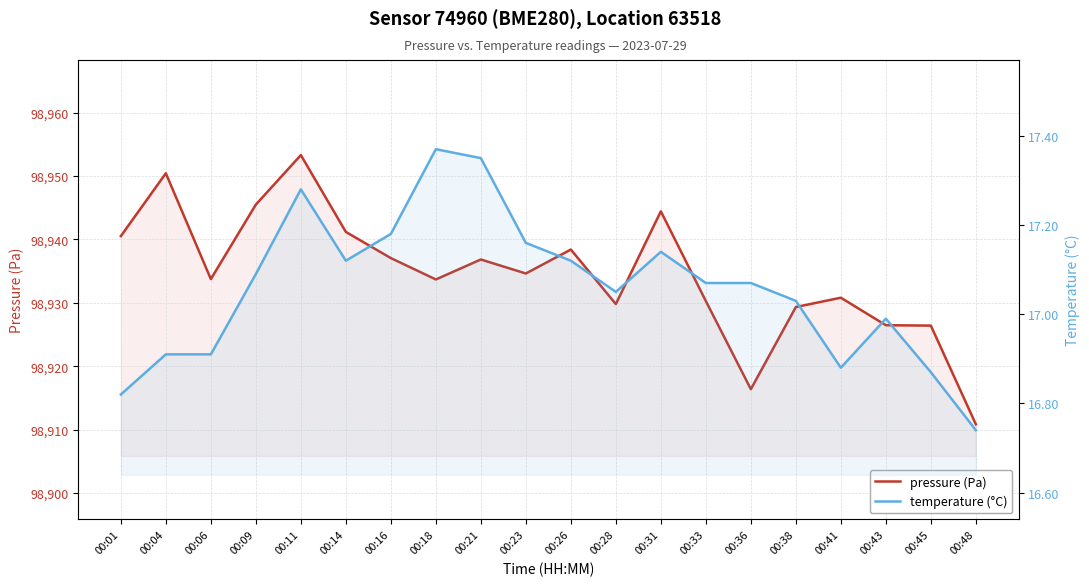

At which category does temperature (°C) reach its first local valley?

00:14